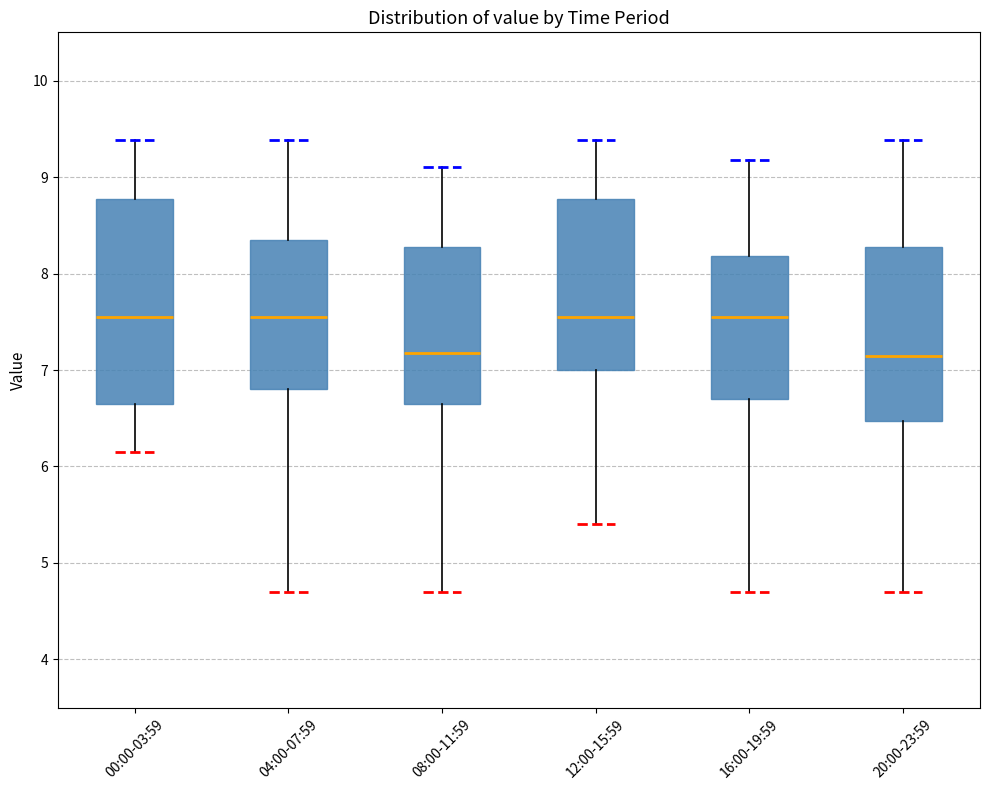

Which box is the tallest, from its lower edge to its upper edge?

00:00-03:59